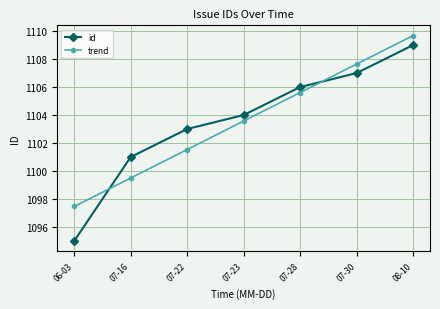

At which label does trend first exceed 1103?

07-23